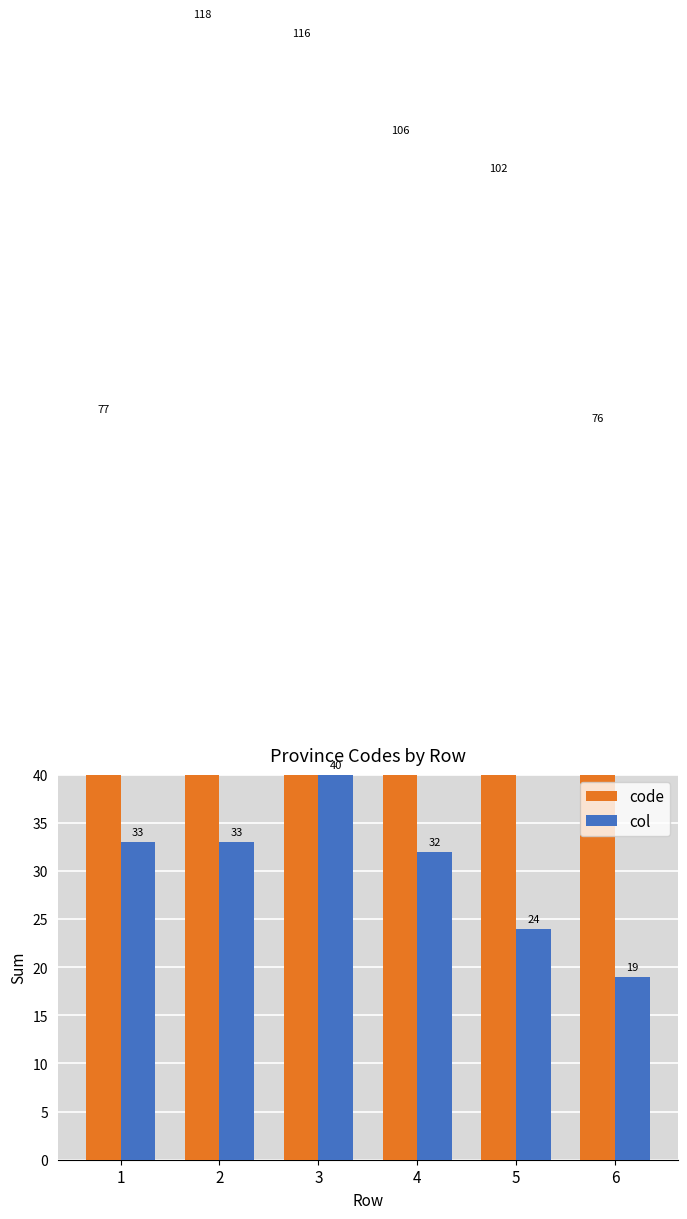

What is the smallest value displayed?

19